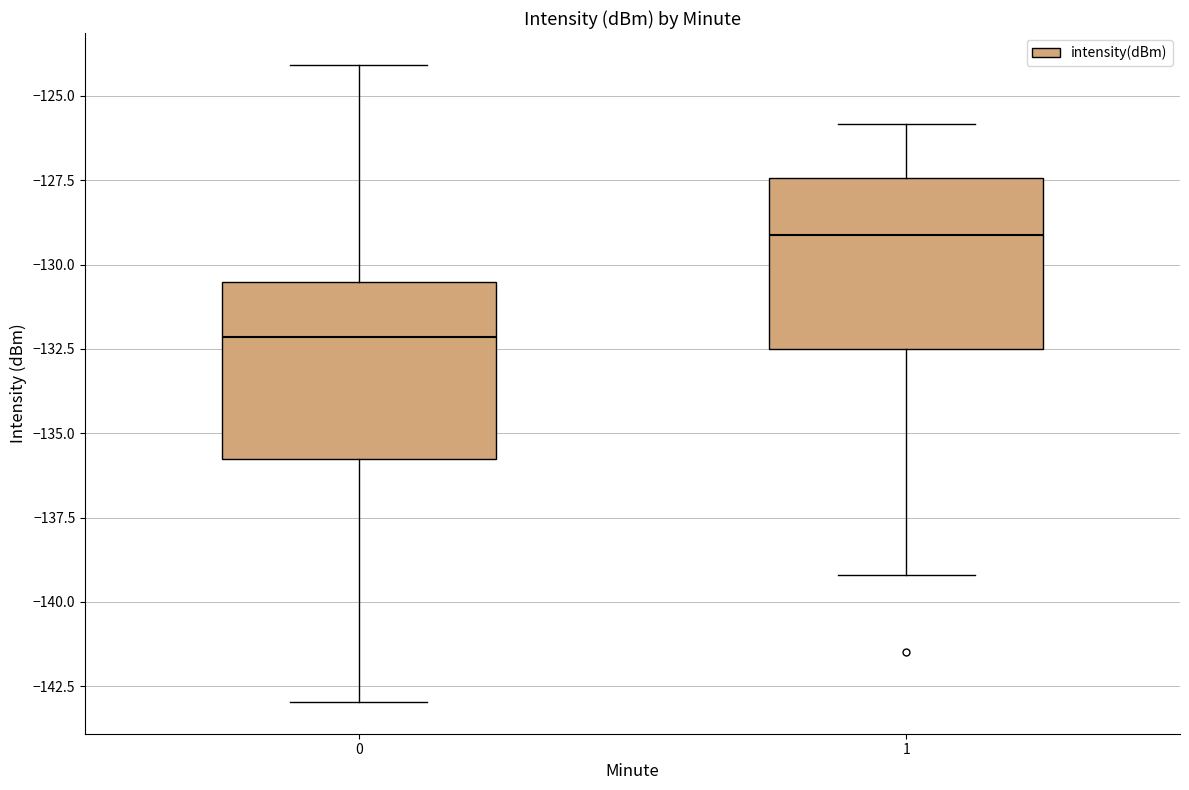

Where does the upper whisker of the box at x = 0 end on the y-axis? The values are not printed on the chart, so give them approximately, as read against the axis.

-124.0